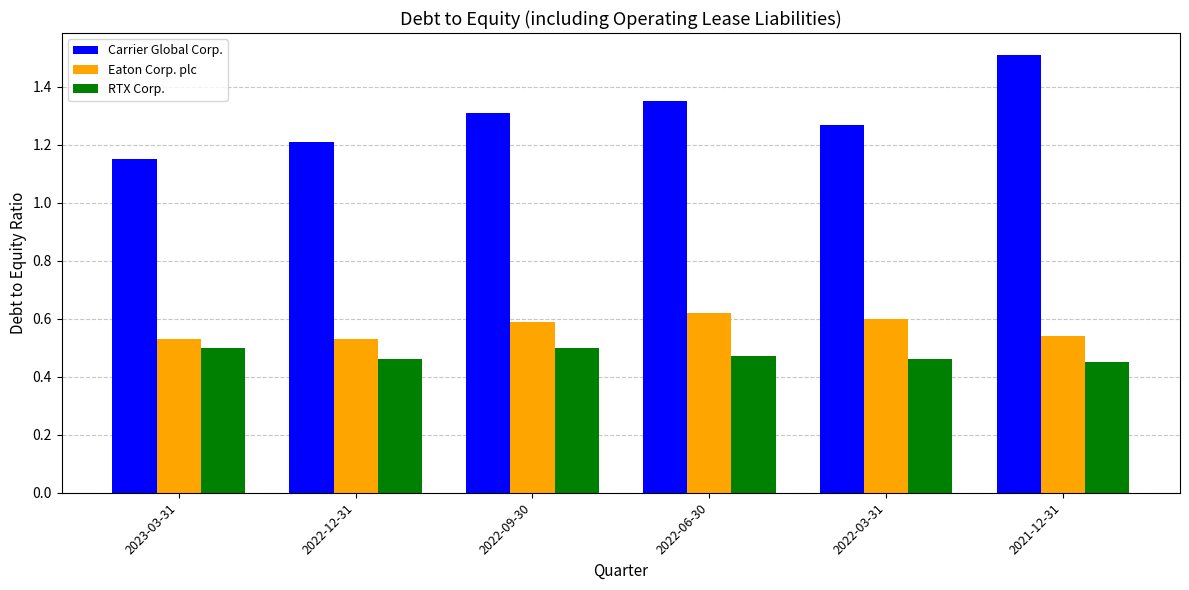

Are the bars grouped side by side (vs. stacked)?

Yes